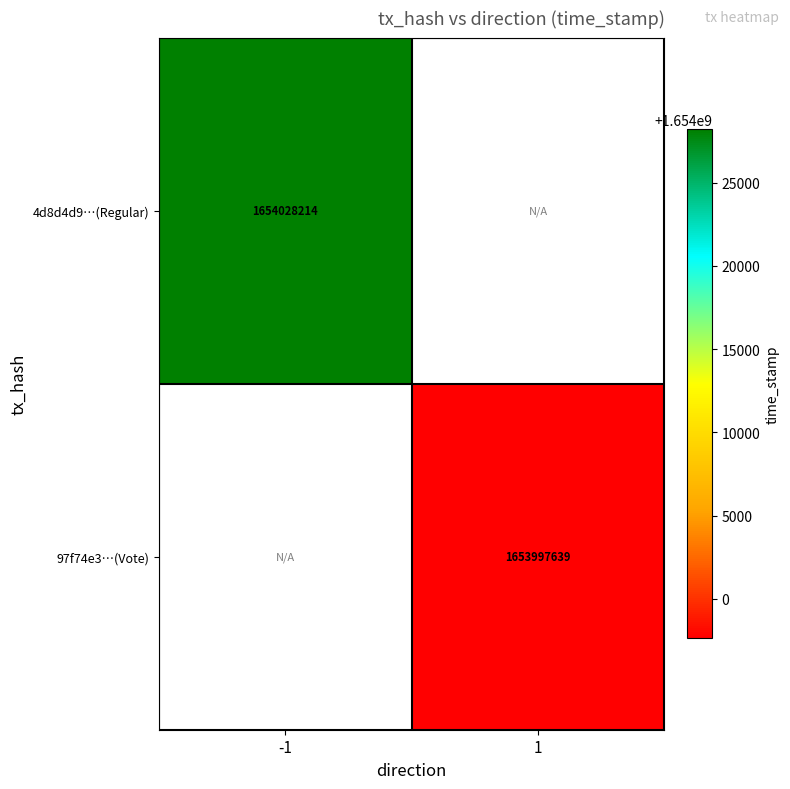

At which category does the chart reach its minimum across all series?

1